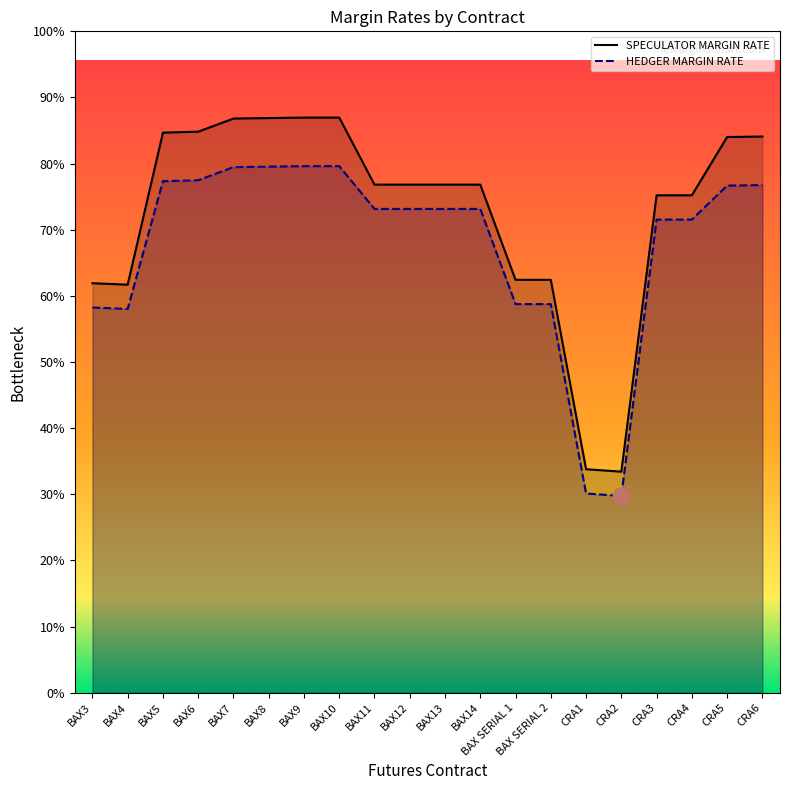

How many data points does each series have?

20